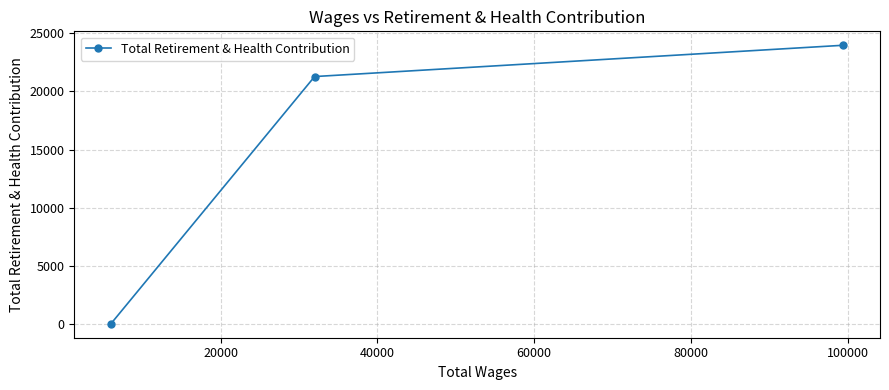

How many values are between 0 and 23972?

3